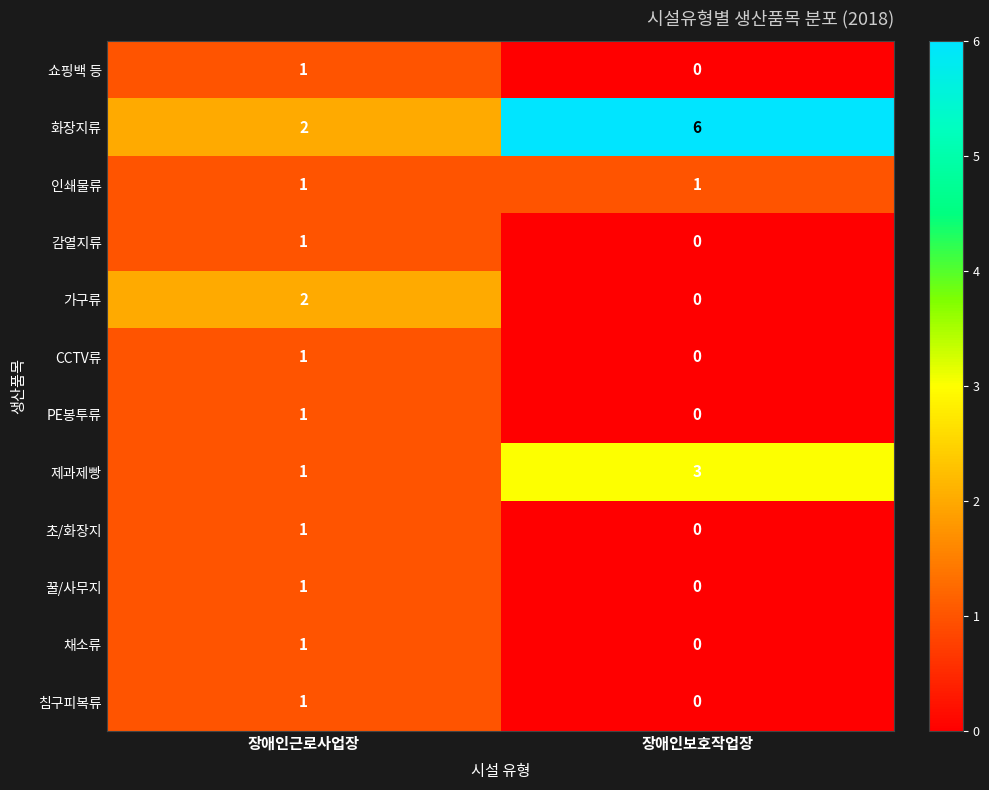

Reading left to right, extract all data points from this chart.

쇼핑백 등: 장애인근로사업장=1	장애인보호작업장=0
화장지류: 장애인근로사업장=2	장애인보호작업장=6
인쇄물류: 장애인근로사업장=1	장애인보호작업장=1
감열지류: 장애인근로사업장=1	장애인보호작업장=0
가구류: 장애인근로사업장=2	장애인보호작업장=0
CCTV류: 장애인근로사업장=1	장애인보호작업장=0
PE봉투류: 장애인근로사업장=1	장애인보호작업장=0
제과제빵: 장애인근로사업장=1	장애인보호작업장=3
초/화장지: 장애인근로사업장=1	장애인보호작업장=0
꿀/사무지: 장애인근로사업장=1	장애인보호작업장=0
채소류: 장애인근로사업장=1	장애인보호작업장=0
침구피복류: 장애인근로사업장=1	장애인보호작업장=0